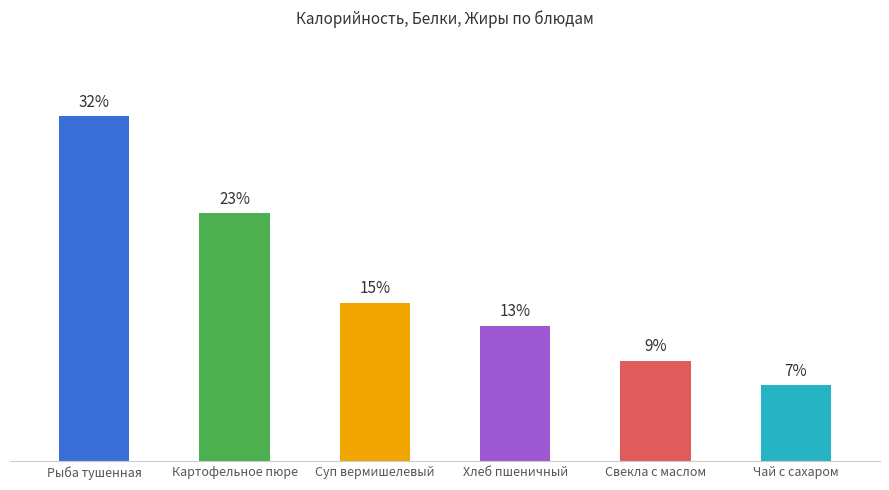

List the labels in order of value, largest first.

Рыба тушенная, Картофельное пюре, Суп вермишелевый, Хлеб пшеничный, Свекла с маслом, Чай с сахаром